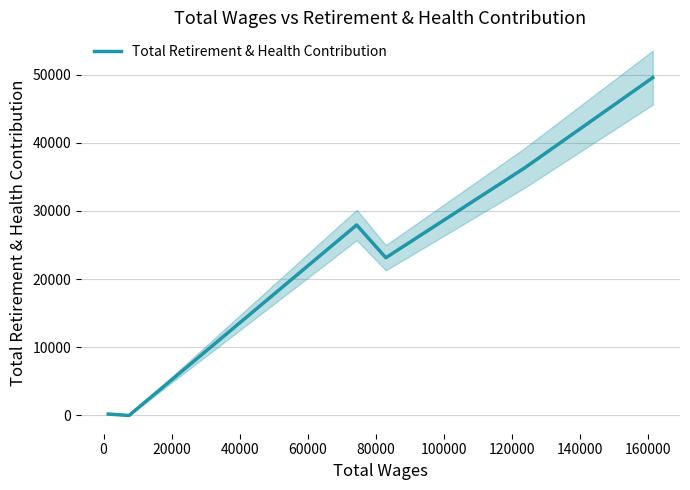

True or false: the data has more than 0 interior local peaks.

True